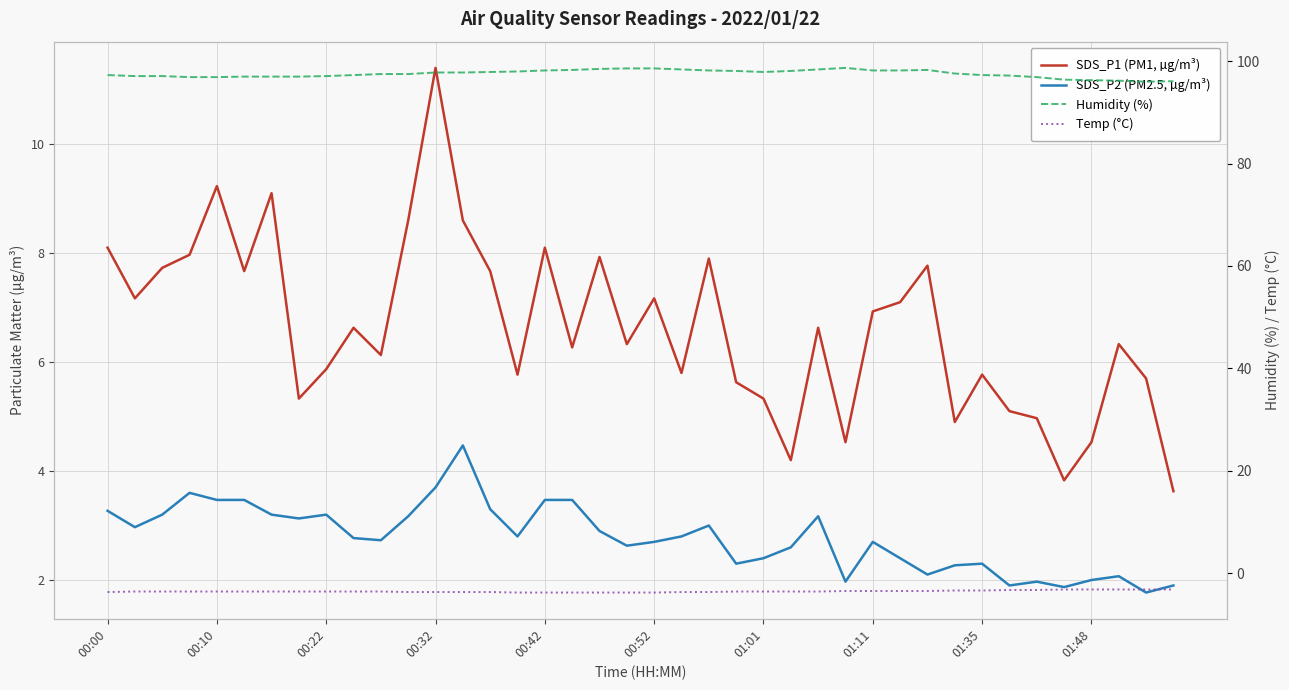

The value of SDS_P2 (PM2.5, µg/m³) at 00:10 is 4.7. True or false?

False